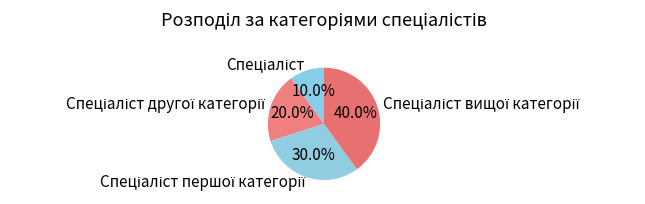

Is there a majority slice in this chart?

No